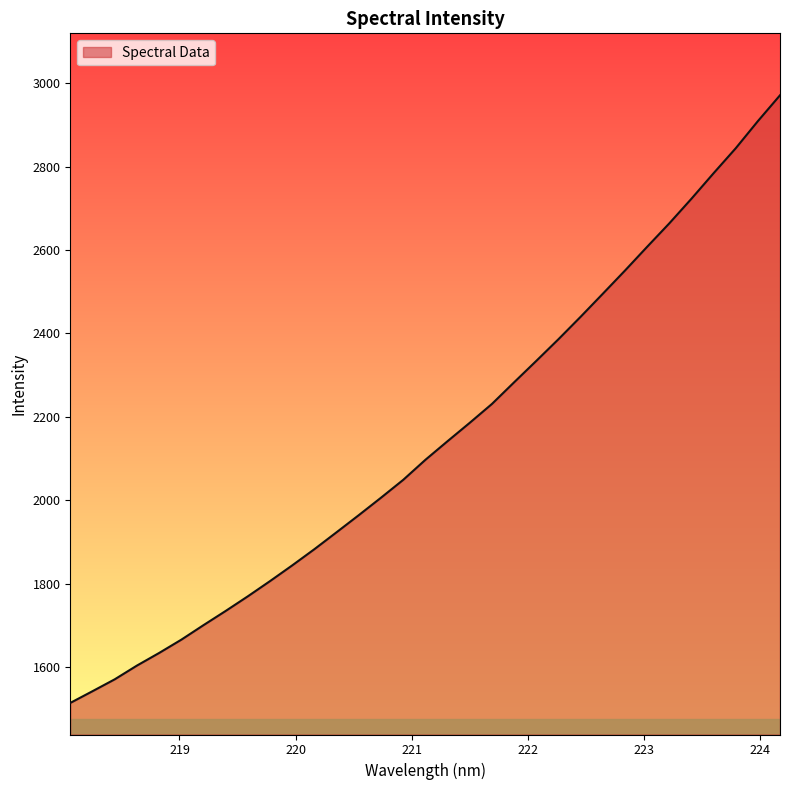

What is the maximum value shown in the chart?

2971.1